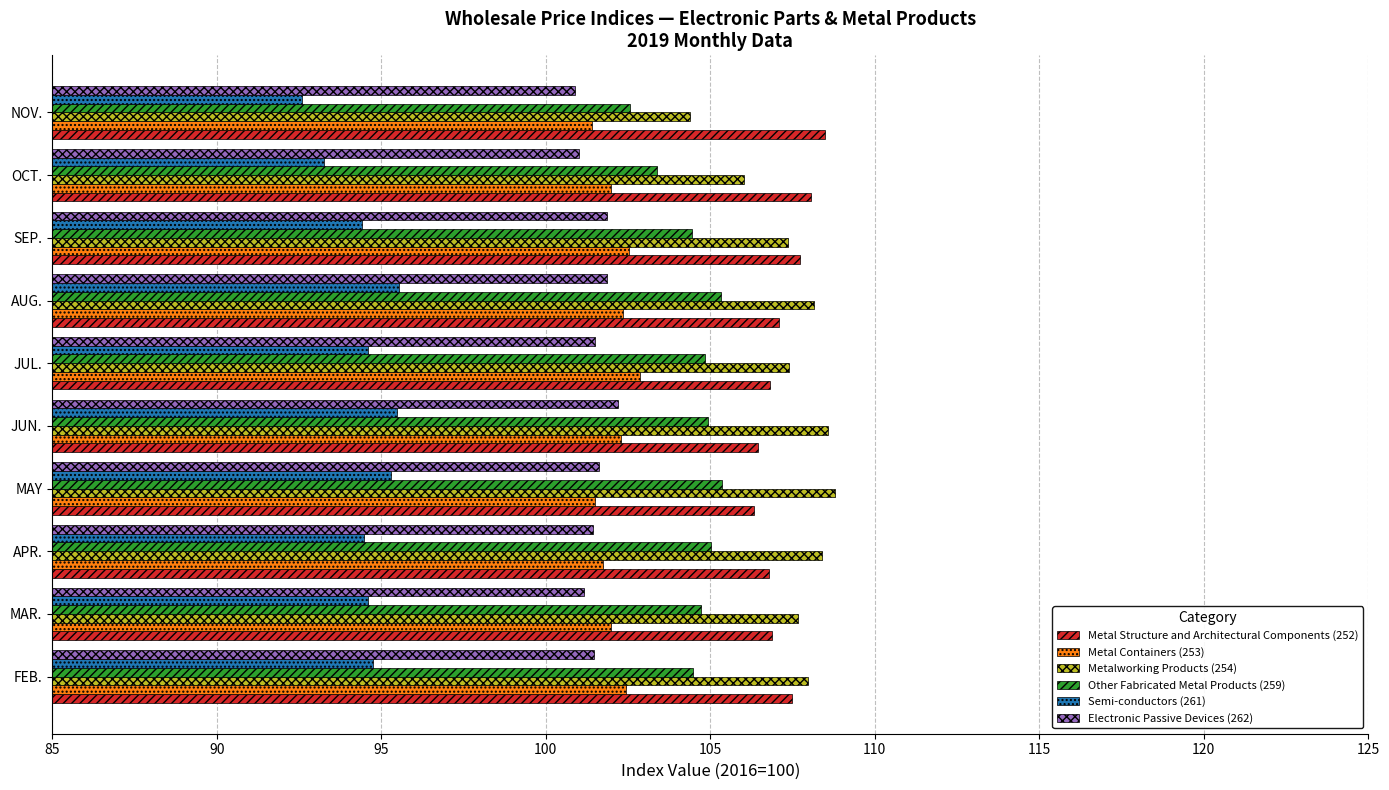

The Metal Containers (253) series shows 146.1 at NOV.. True or false?

False